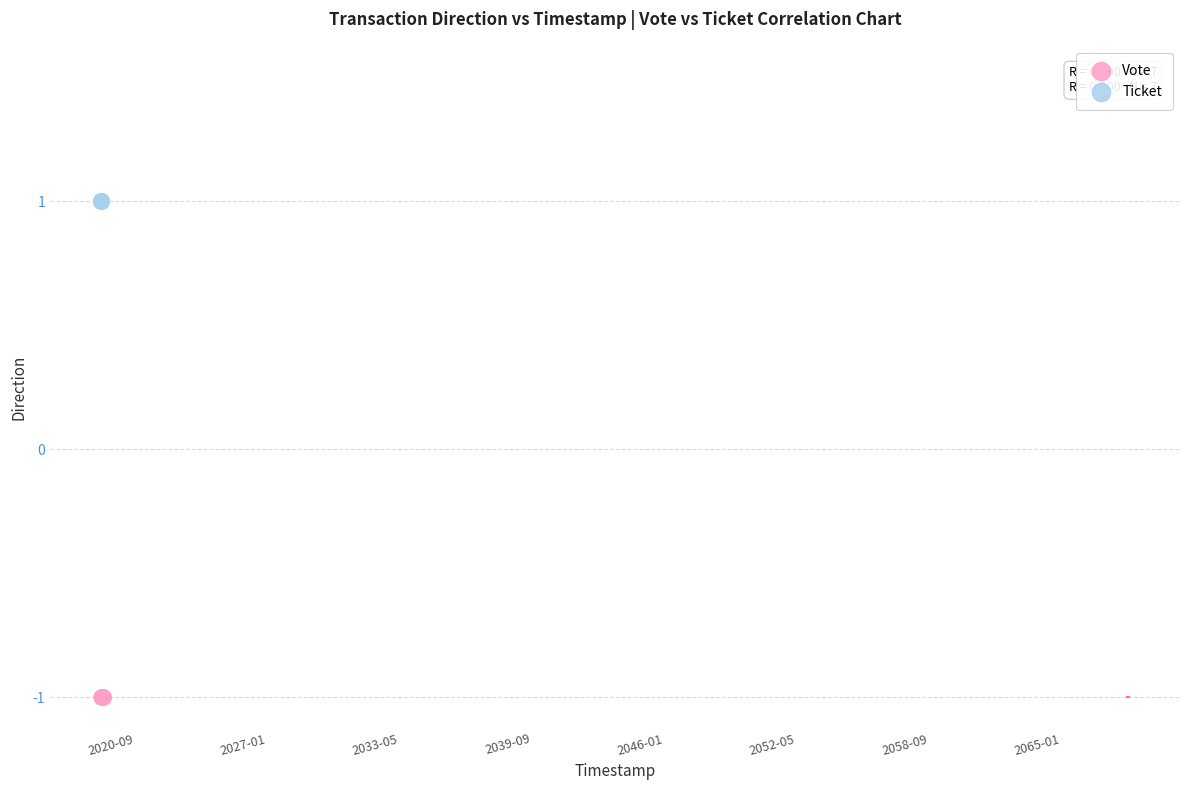

Which series contains the lowest Y value?

Vote